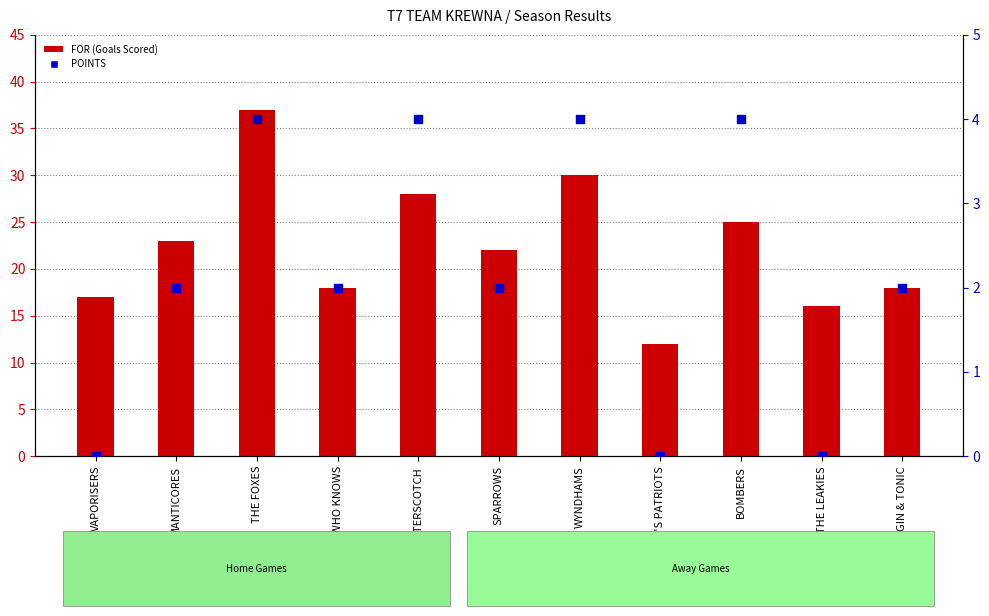

Which series has the largest Y range (max minus min)?

FOR (Goals Scored)